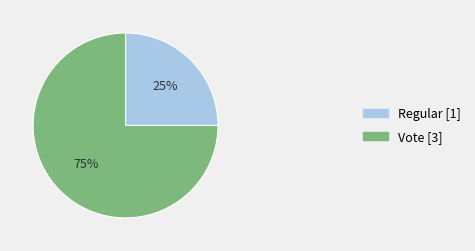

Approximately how many times larger is the value at Regular compared to Vote?

0.3